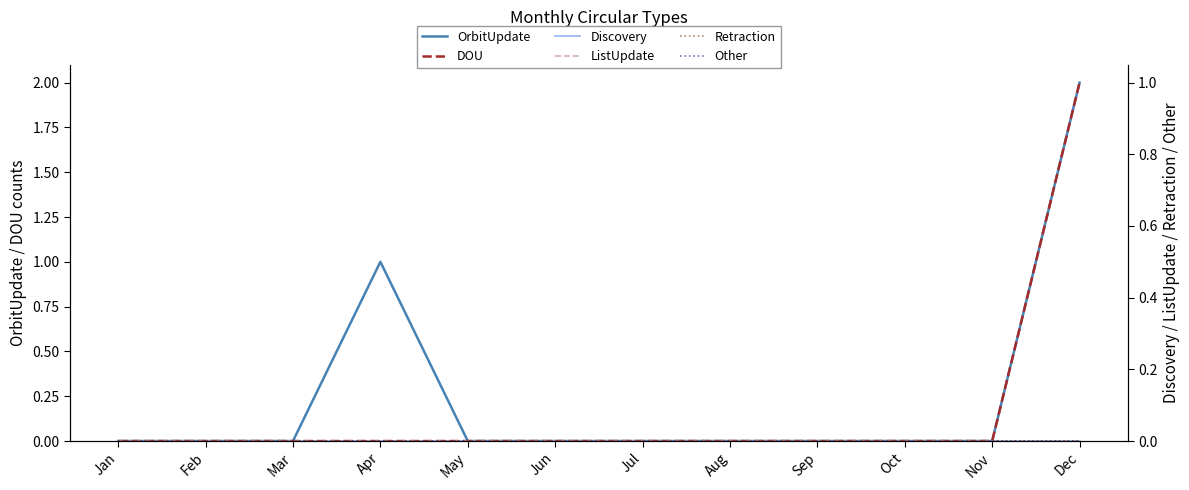

Reading right to left, extract all data points from this chart.

OrbitUpdate: Dec=2	Nov=0	Oct=0	Sep=0	Aug=0	Jul=0	Jun=0	May=0	Apr=1	Mar=0	Feb=0	Jan=0
Discovery: Dec=0	Nov=0	Oct=0	Sep=0	Aug=0	Jul=0	Jun=0	May=0	Apr=0	Mar=0	Feb=0	Jan=0
DOU: Dec=1	Nov=0	Oct=0	Sep=0	Aug=0	Jul=0	Jun=0	May=0	Apr=0	Mar=0	Feb=0	Jan=0
ListUpdate: Dec=0	Nov=0	Oct=0	Sep=0	Aug=0	Jul=0	Jun=0	May=0	Apr=0	Mar=0	Feb=0	Jan=0
Retraction: Dec=0	Nov=0	Oct=0	Sep=0	Aug=0	Jul=0	Jun=0	May=0	Apr=0	Mar=0	Feb=0	Jan=0
Other: Dec=0	Nov=0	Oct=0	Sep=0	Aug=0	Jul=0	Jun=0	May=0	Apr=0	Mar=0	Feb=0	Jan=0